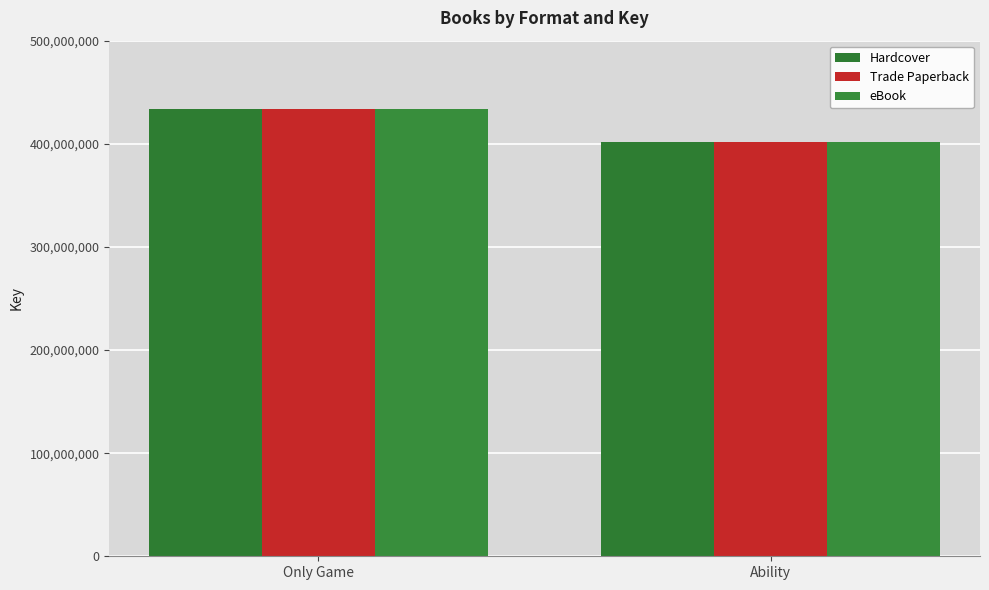

At Ability, list the series in order from smallest to largest.

Hardcover, Trade Paperback, eBook